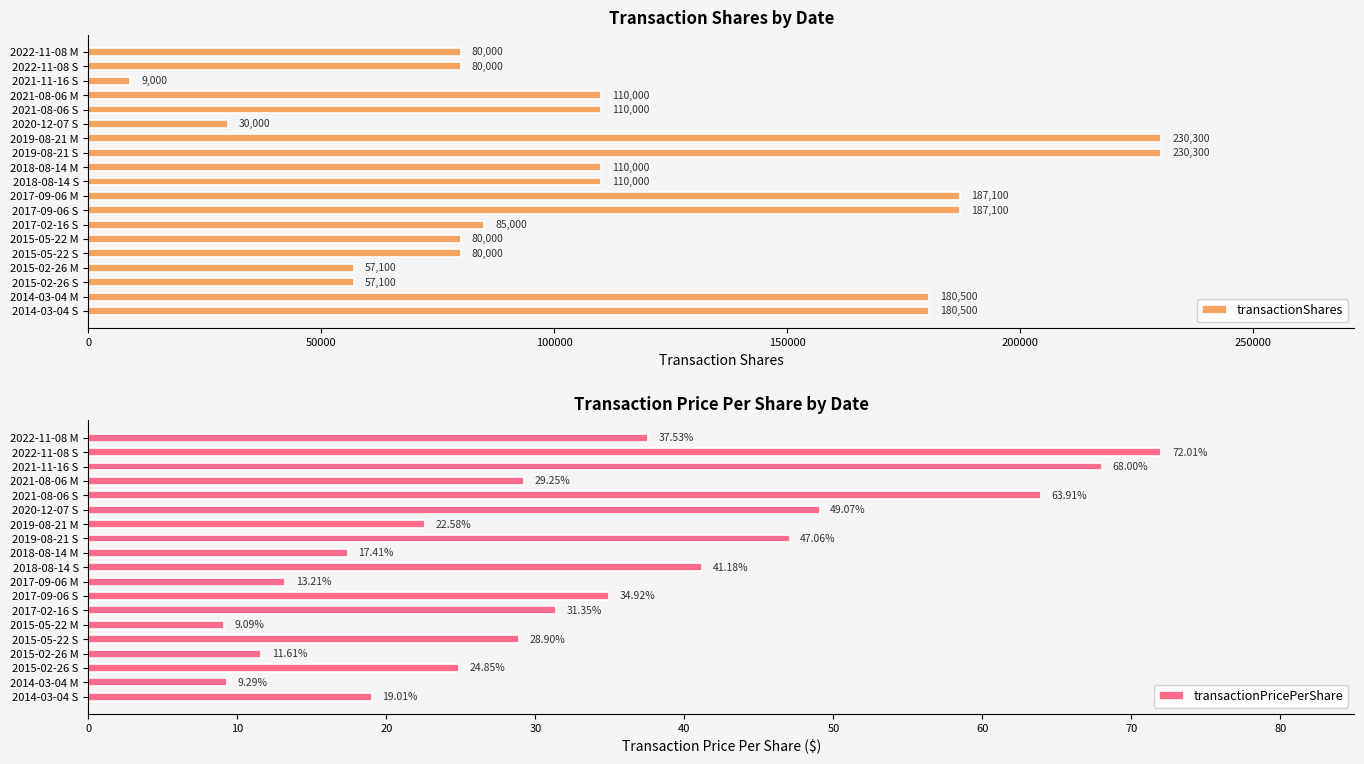

True or false: transactionShares has a value of 110000 at 2018-08-14 S.

True